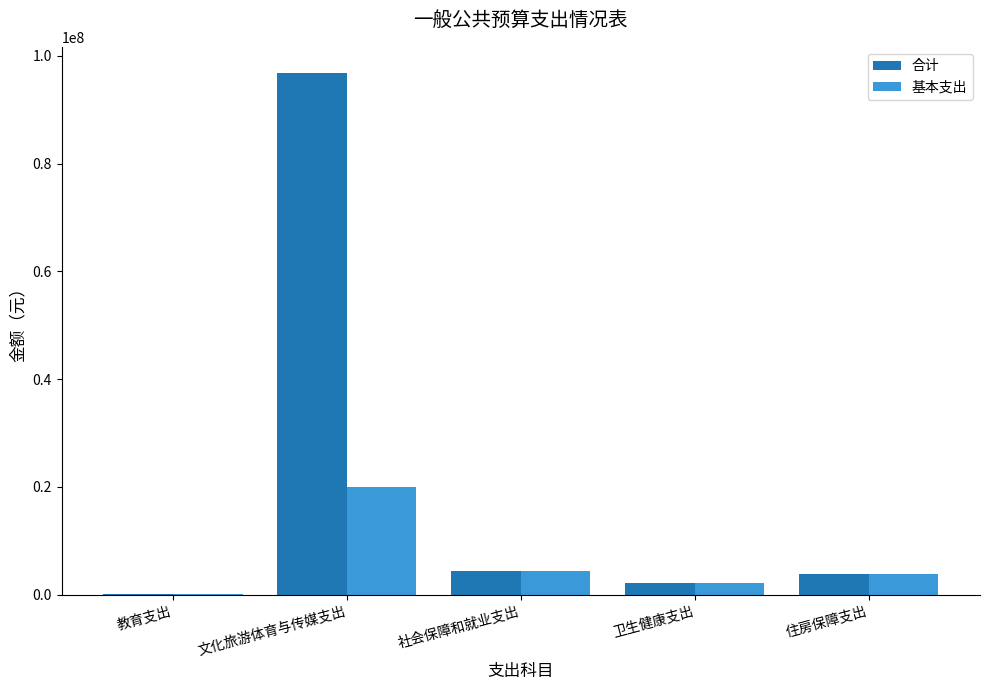

Which series has the largest total across all categories?

合计